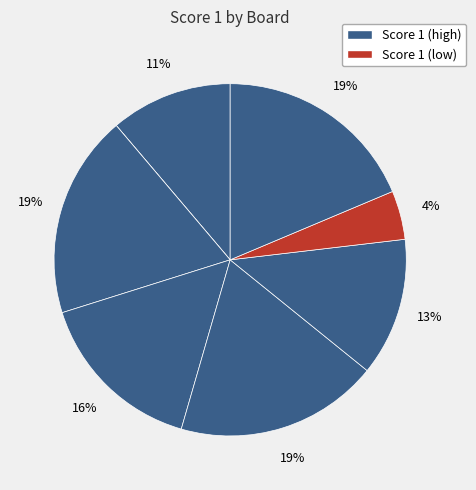

Which slice is the smallest?

Board 2